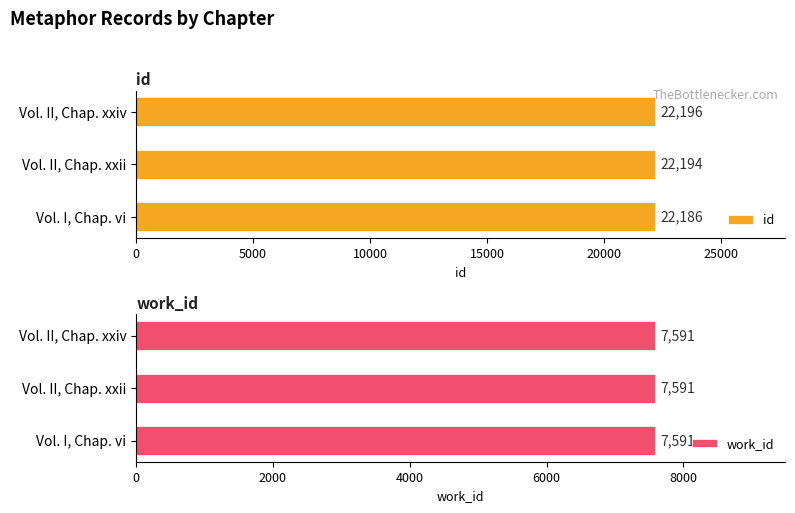

What is the approximate value of id at Vol. I, Chap. vi?

22186